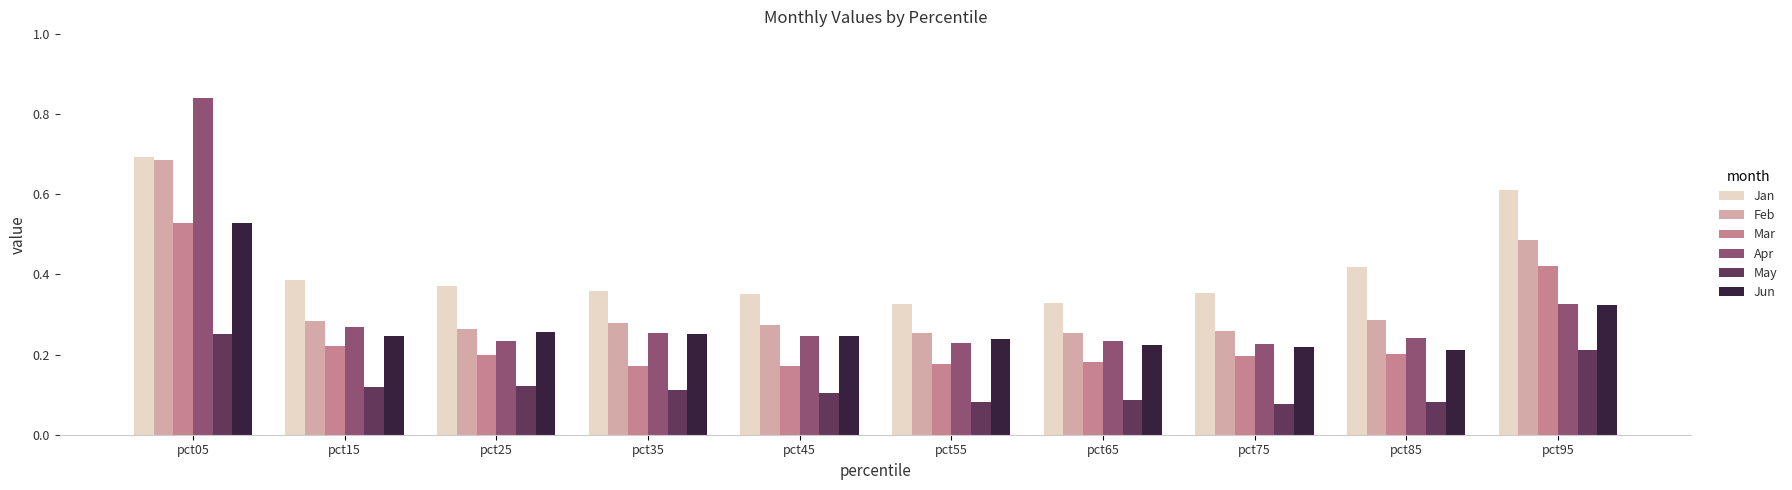

Is the value of May at pct75 greater than the value of Jun at pct35?

No